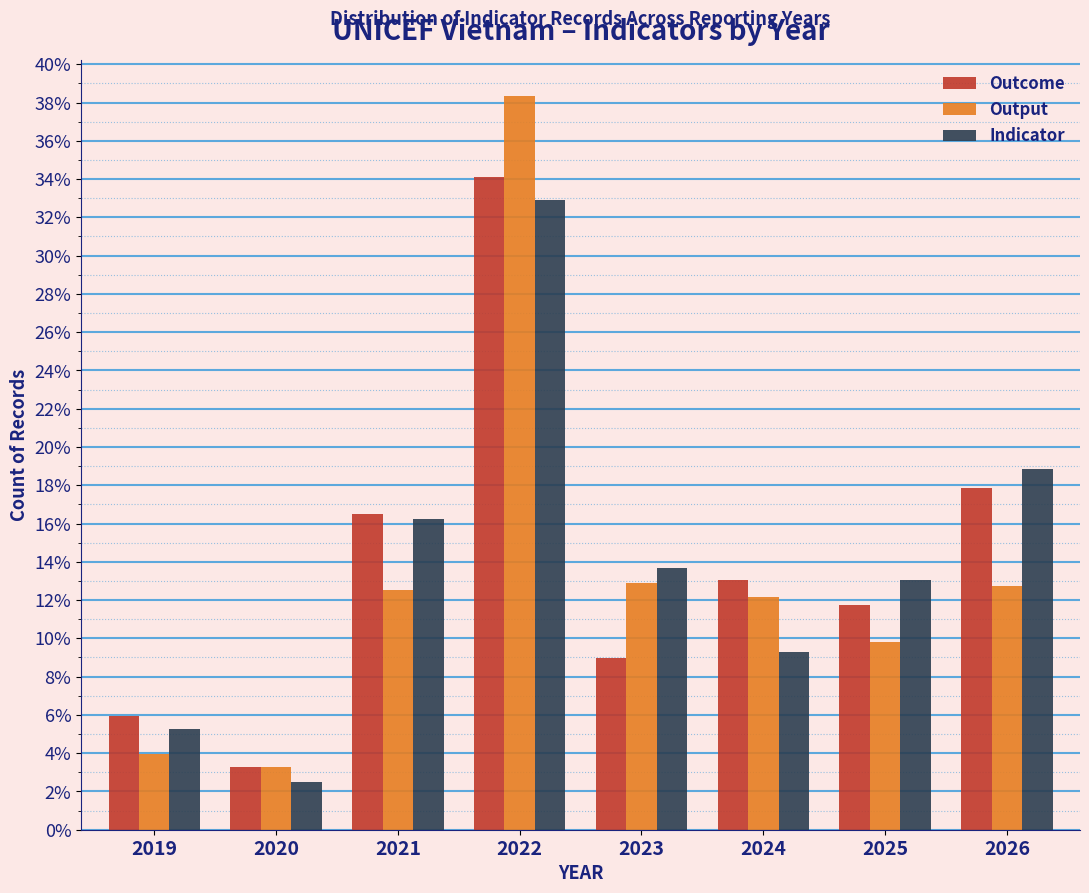

The Indicator series shows 18.9 at 2025. True or false?

False